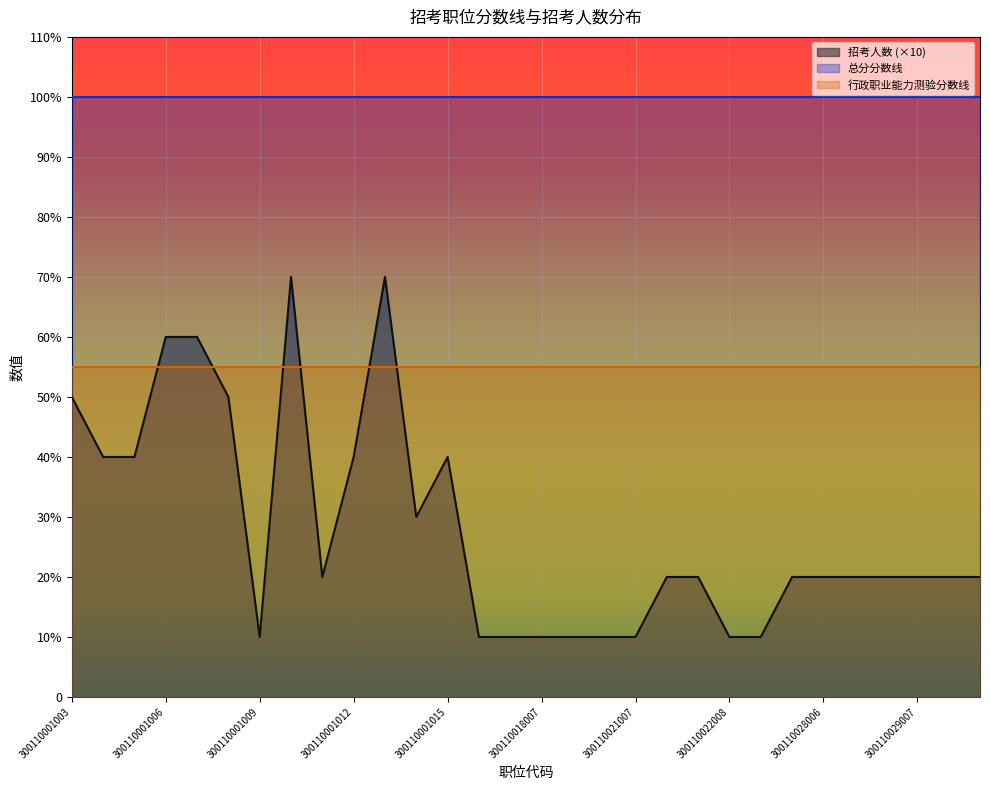

The value of 行政职业能力测验分数线 at 300110027006 is 81. True or false?

False